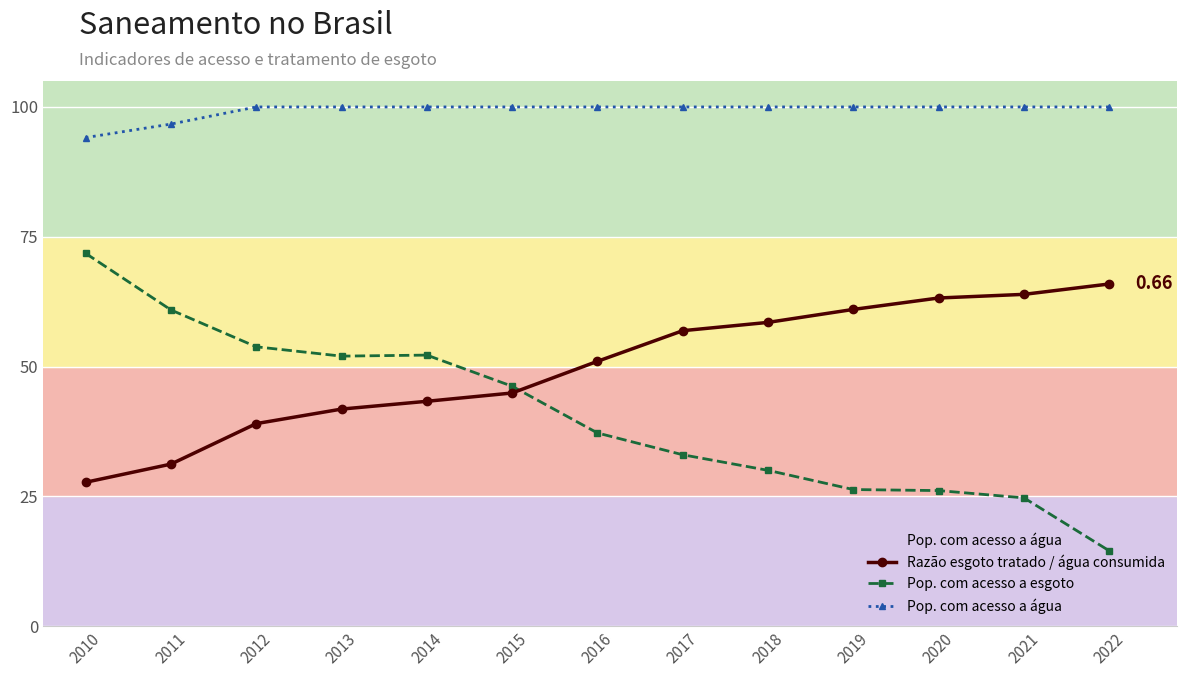

The Razão esgoto tratado / água consumida series shows 0.7 at 2013. True or false?

False